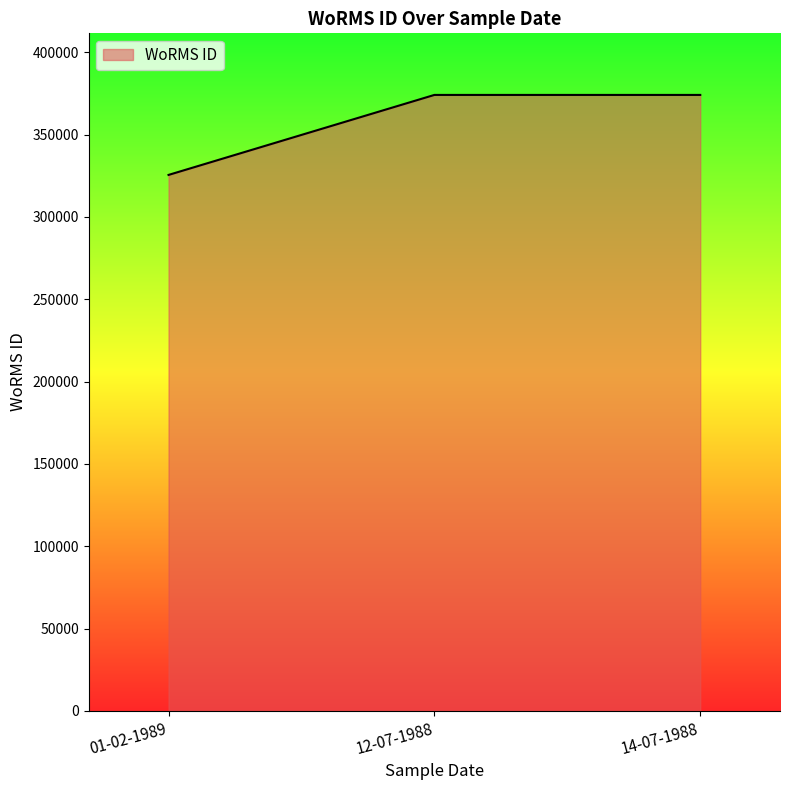

The chart shows a value of 325486 at 01-02-1989. True or false?

True